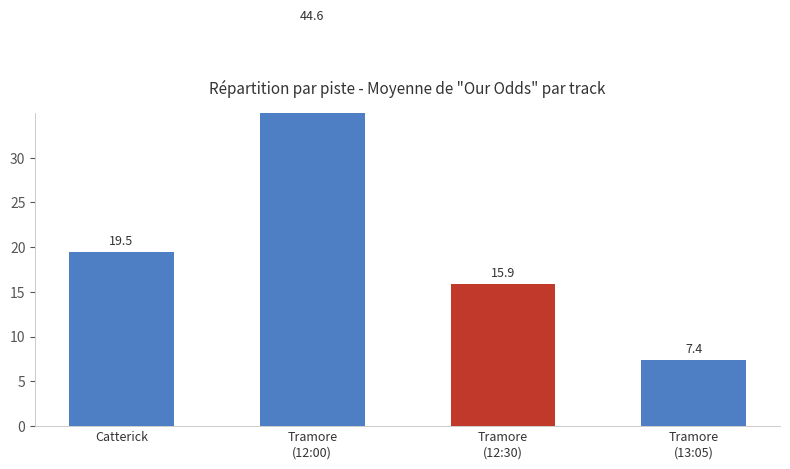

Where is the data nearest to the value 25?

Catterick